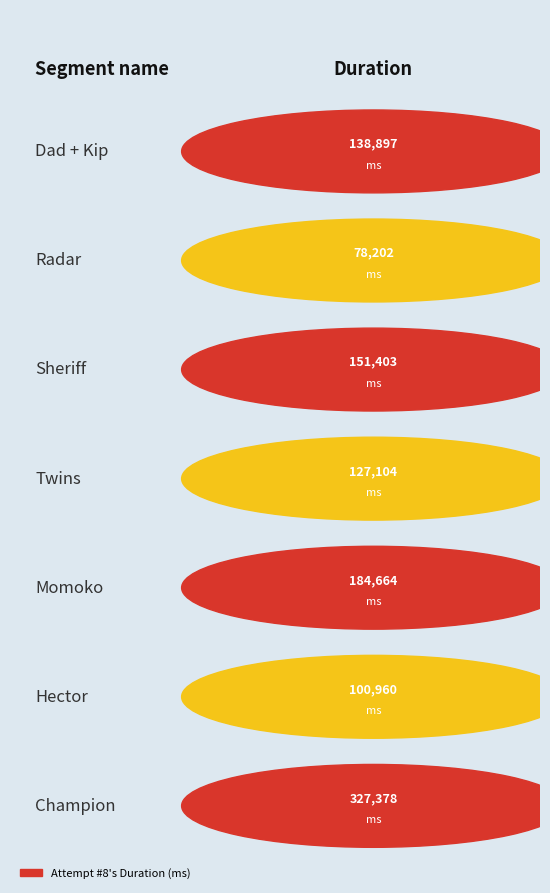

What is the change in value from Twins to Champion?

+200274